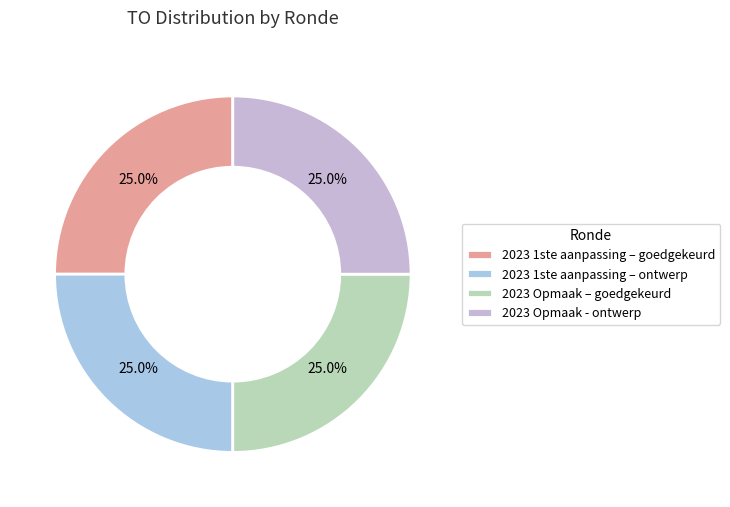

Count the number of slices in the pie.

4